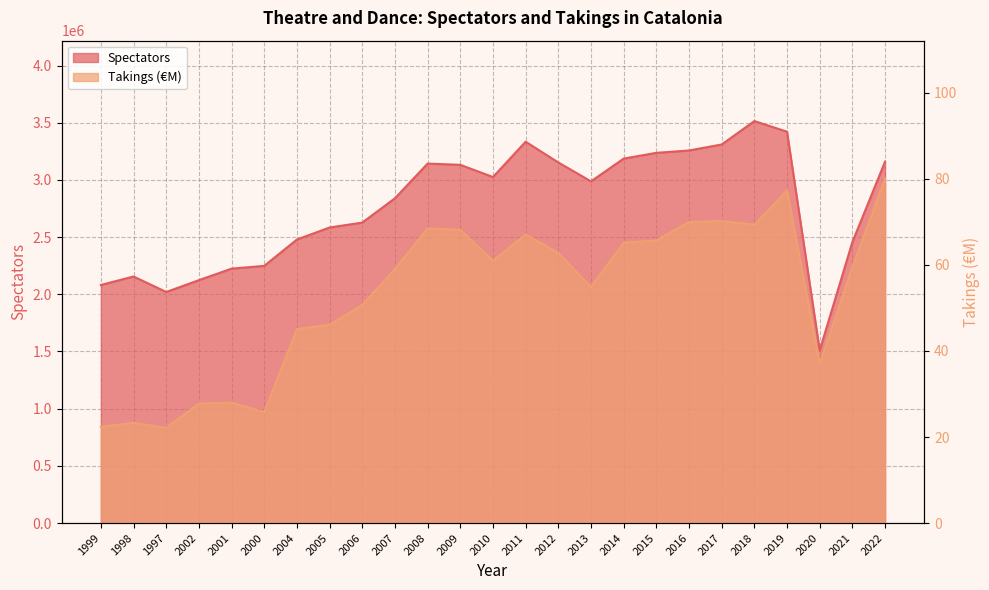

How many lines are shown in the chart?

2